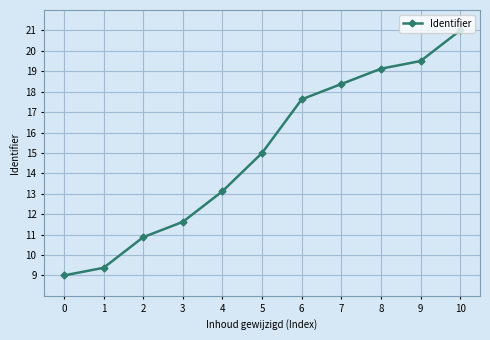

What is the maximum value shown in the chart?

21.0